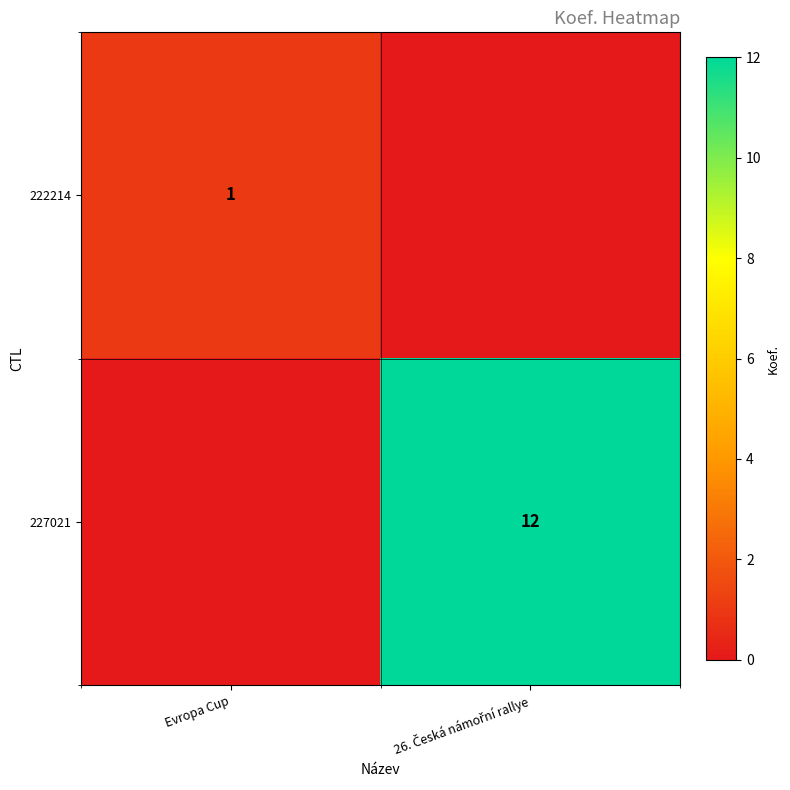

What is the maximum value shown in the chart?

12